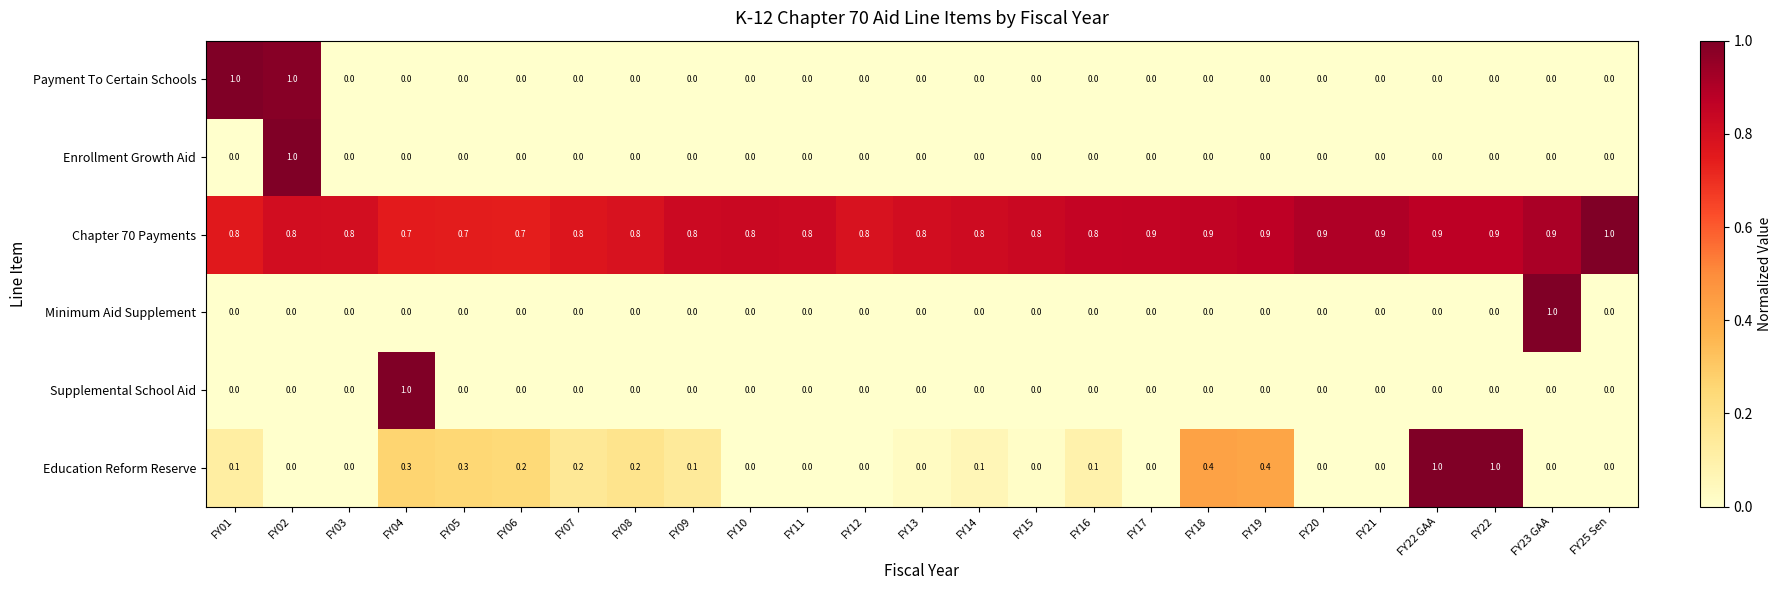

What is the maximum value for Chapter 70 Payments?

1.0